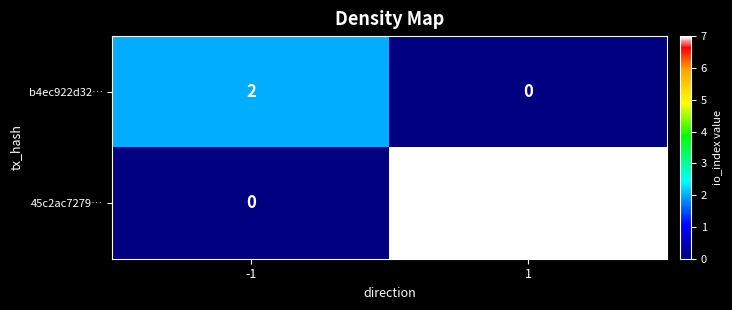

Reading right to left, transcribe all the data shown in this chart.

b4ec922d32…: 1=0	-1=2
45c2ac7279…: 1=7	-1=0